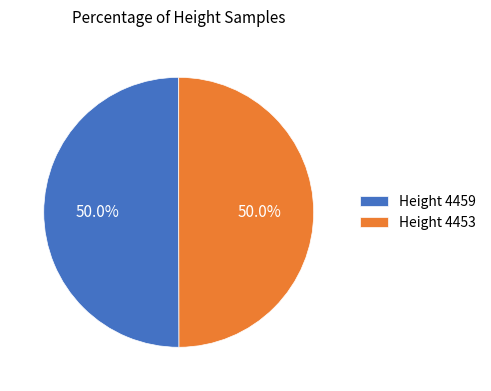

Do Height 4459 and Height 4453 together represent more than half of the pie?

Yes